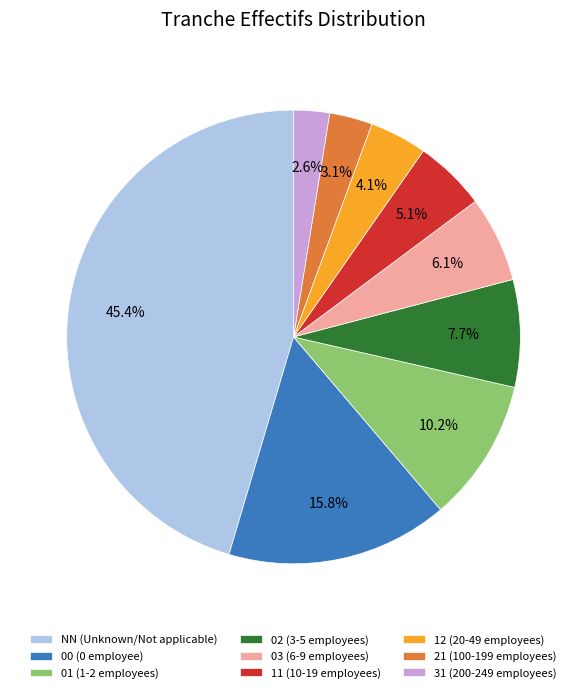

What portion of the pie excludes 12?

95.9%